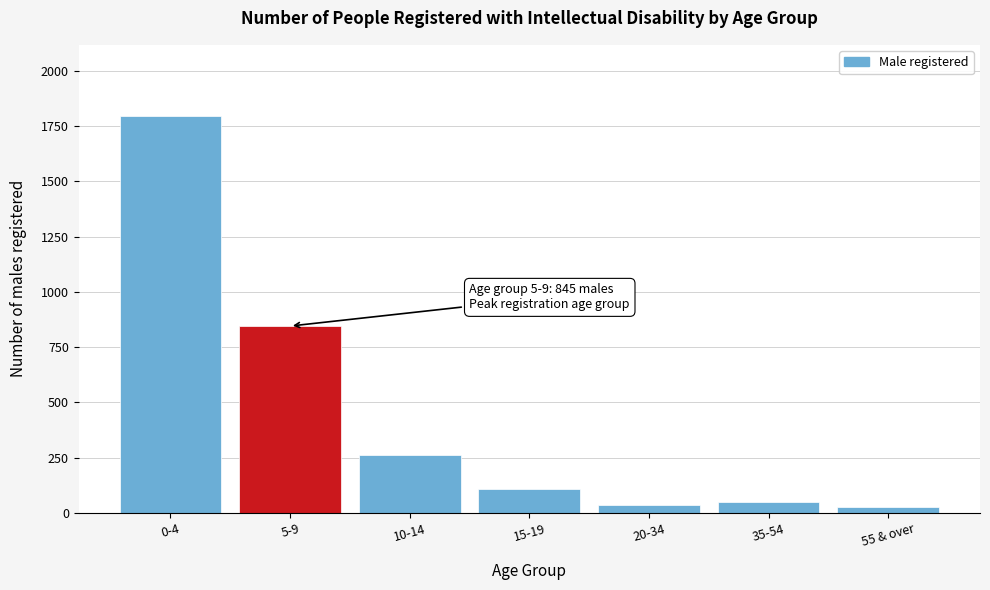

Reading right to left, transcribe all the data shown in this chart.

26	50	35	106	263	845	1794